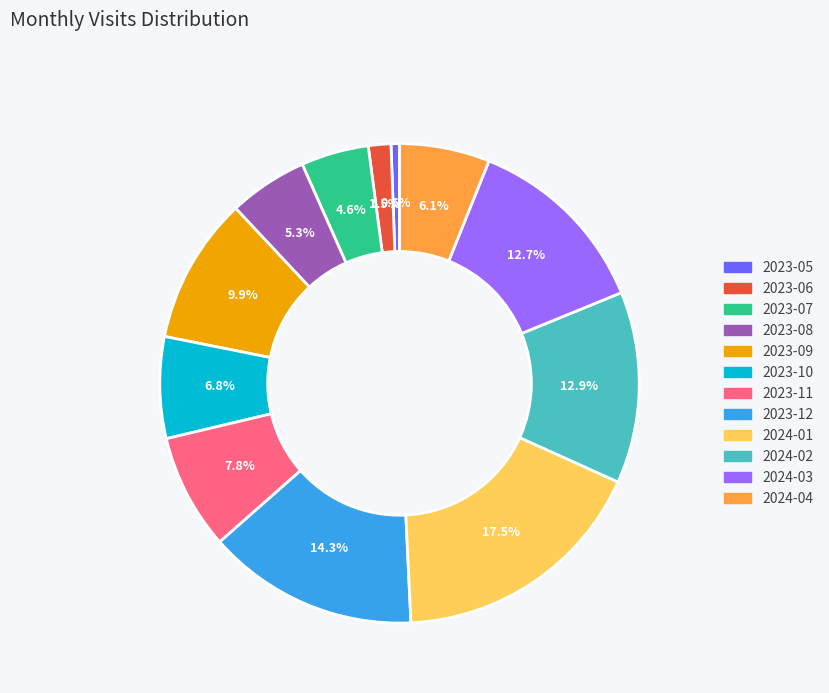

To the nearest percent, what is the combined percentage of 2023-10 and 2024-01?

24%